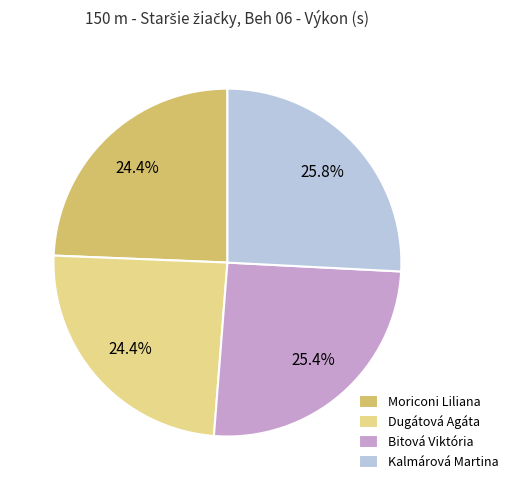

To the nearest percent, what is the difference between the largest and smallest slice percentages?

1%